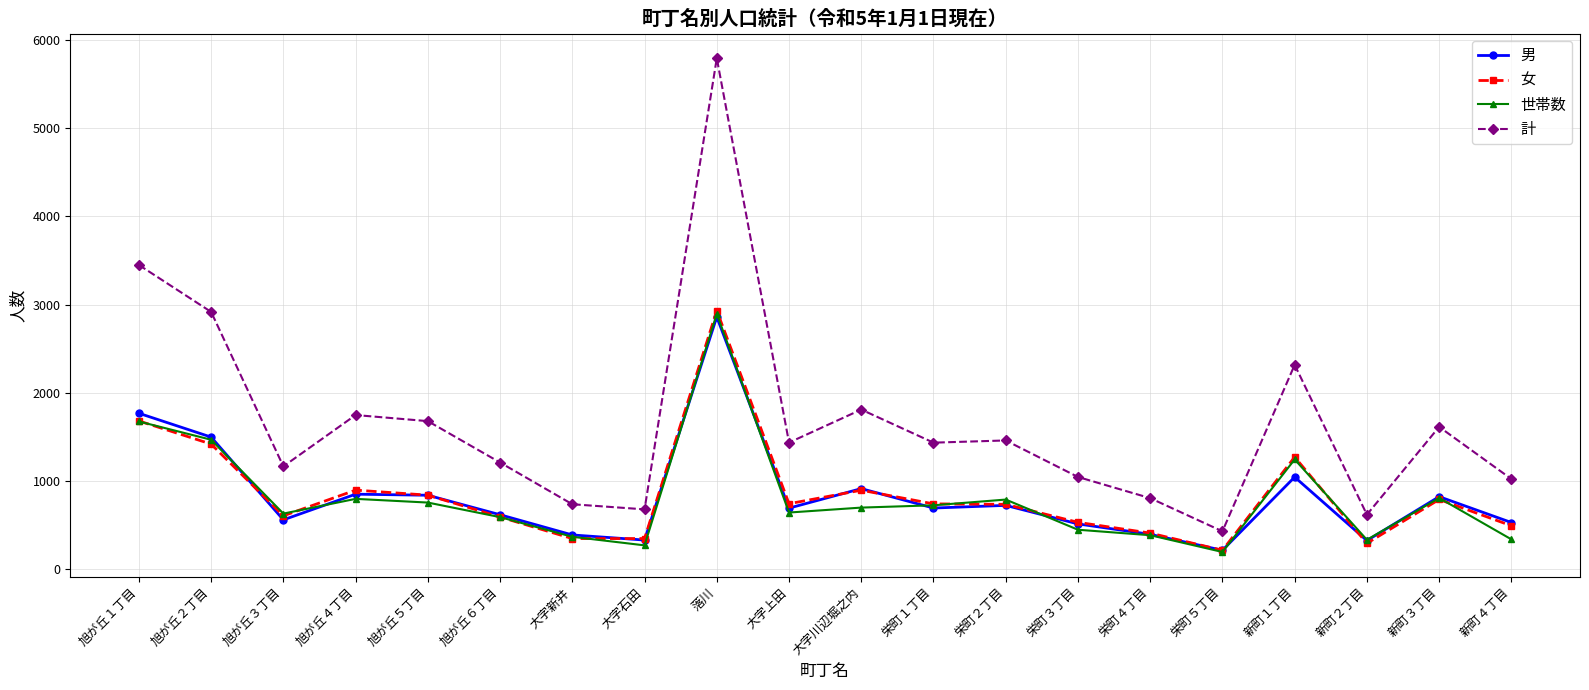

Which series has the widest spread of values?

計